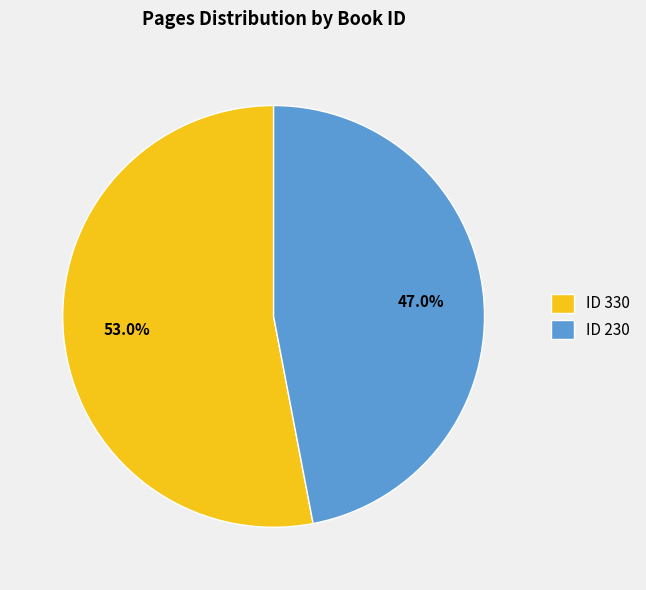

What percentage is NOT represented by ID 230?

53.0%